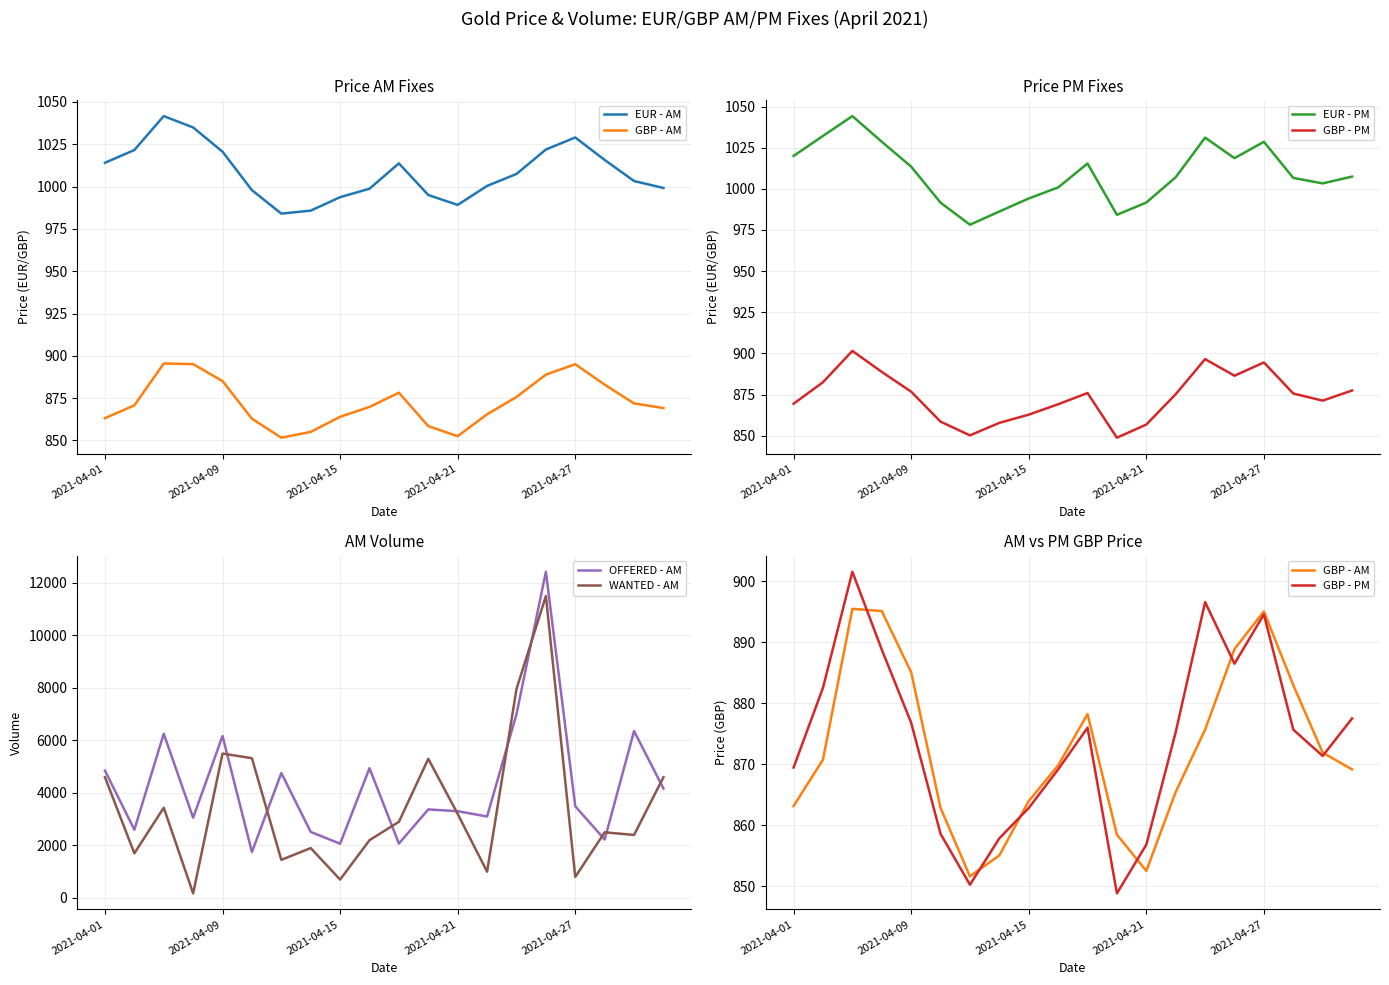

Is the value of WANTED - AM at 2021-04-01 greater than the value of OFFERED - AM at 2021-04-09?

No